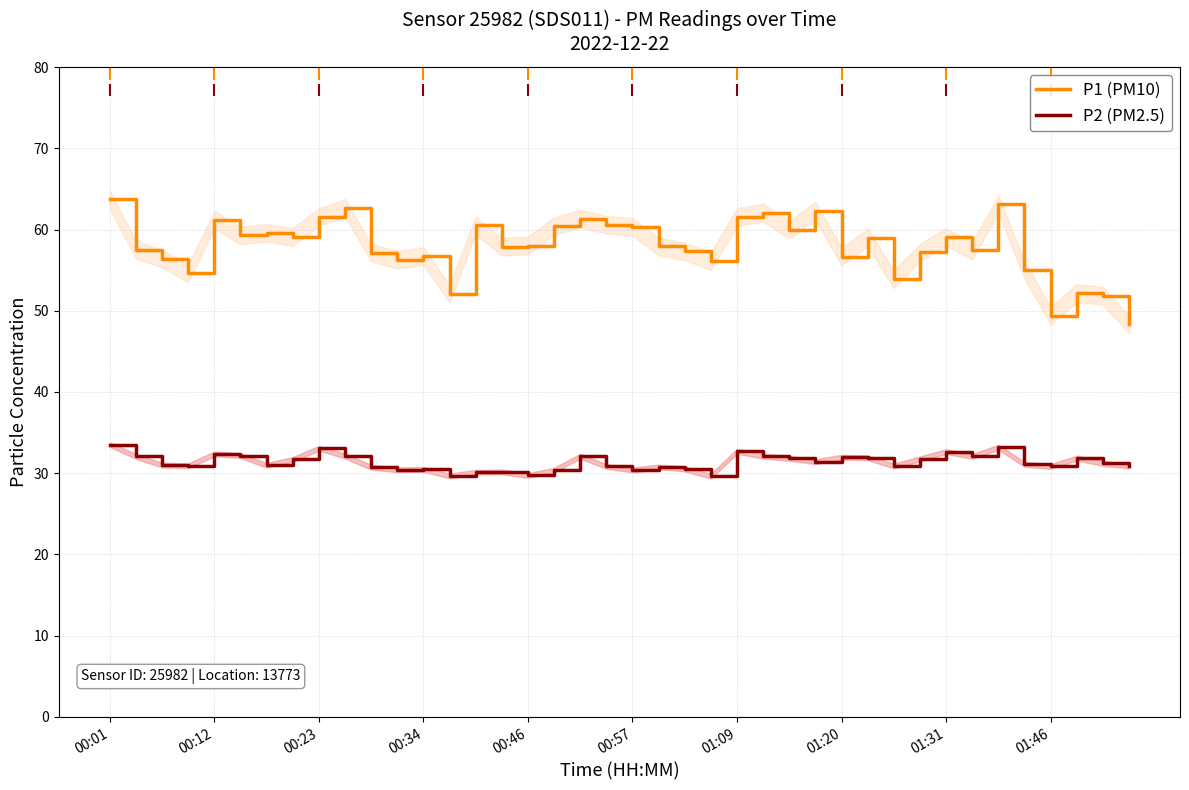

True or false: P1 (PM10) and P2 (PM2.5) intersect in this chart.

False